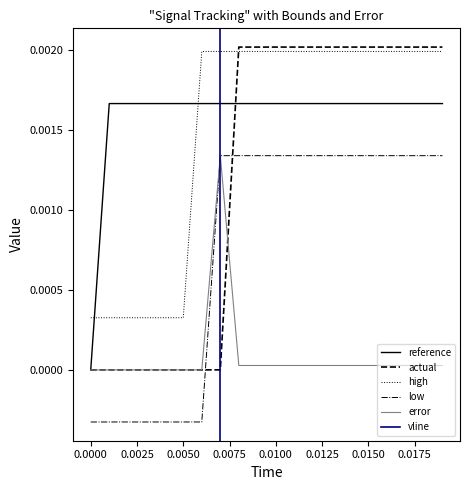

True or false: low and high cross at least once.

False